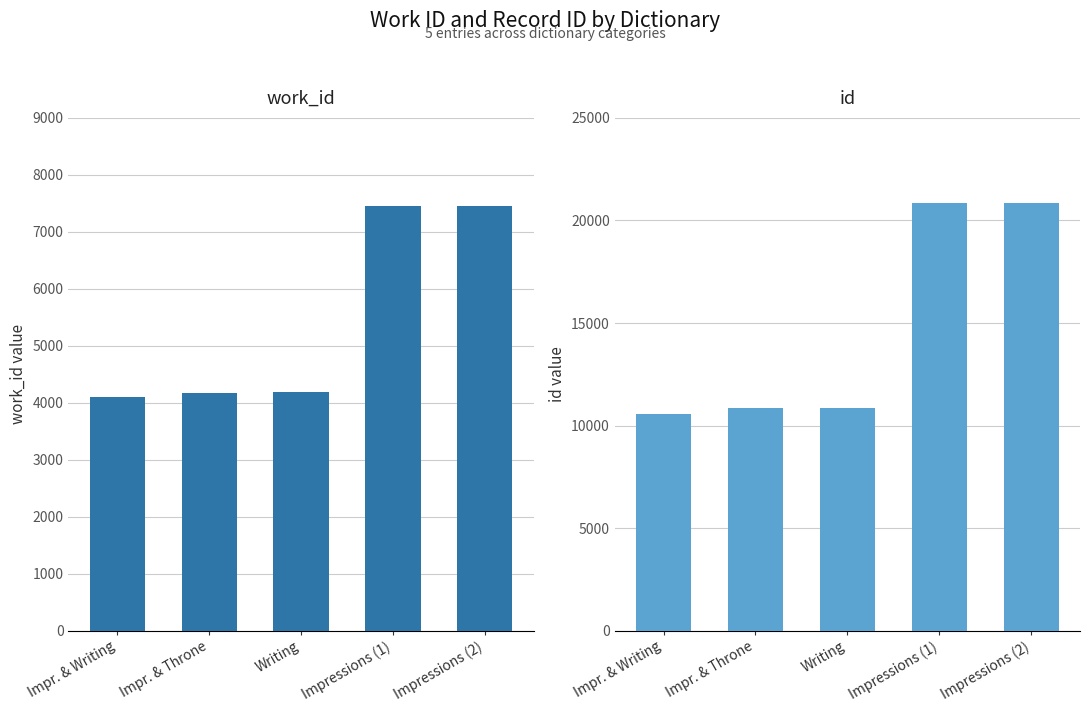

Does the chart contain any negative values?

No